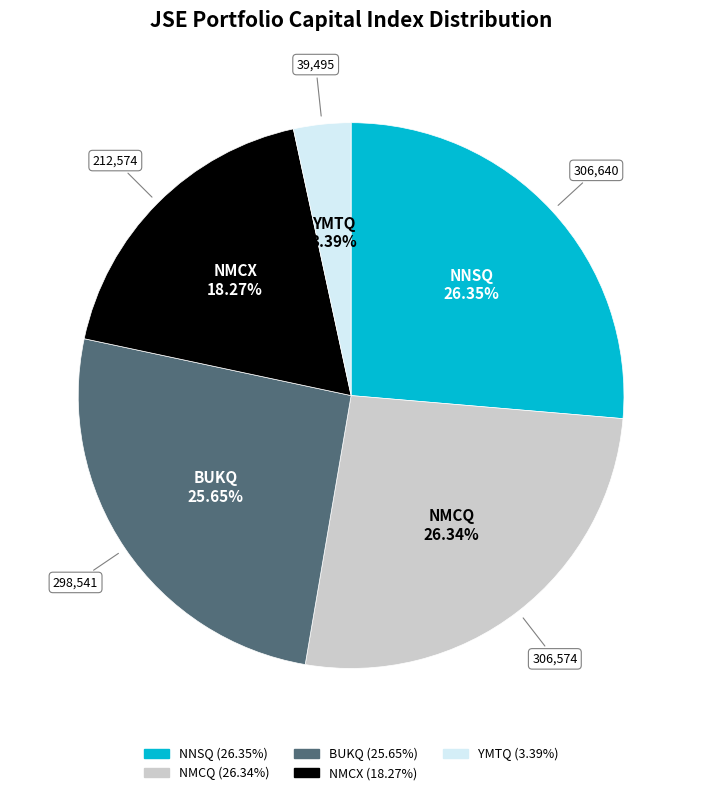

Does any single category account for the majority?

No